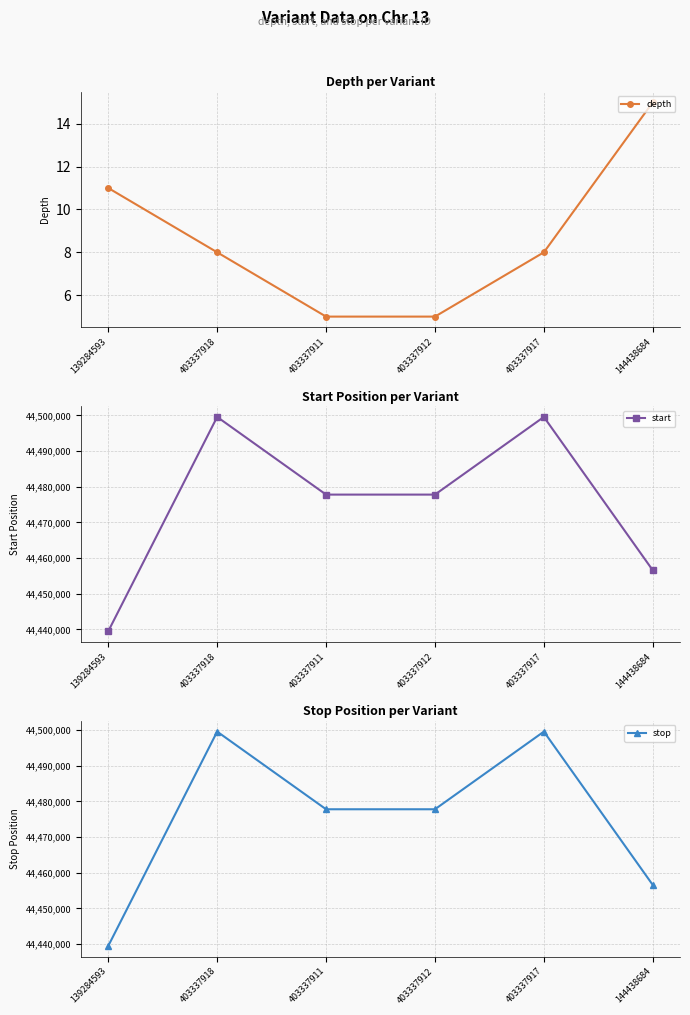

True or false: depth has more than 0 interior local peaks.

False